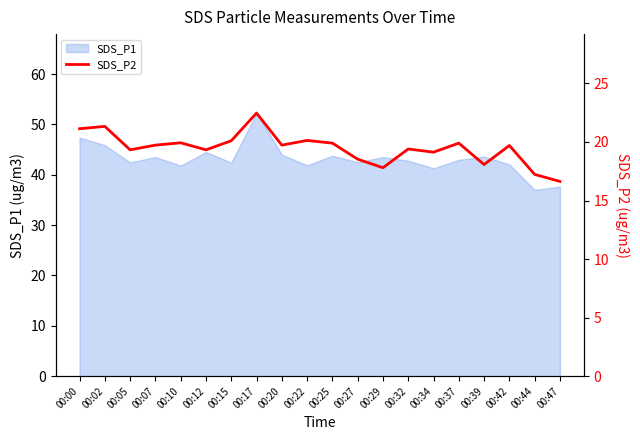

The SDS_P1 series shows 23.4 at 00:47. True or false?

False